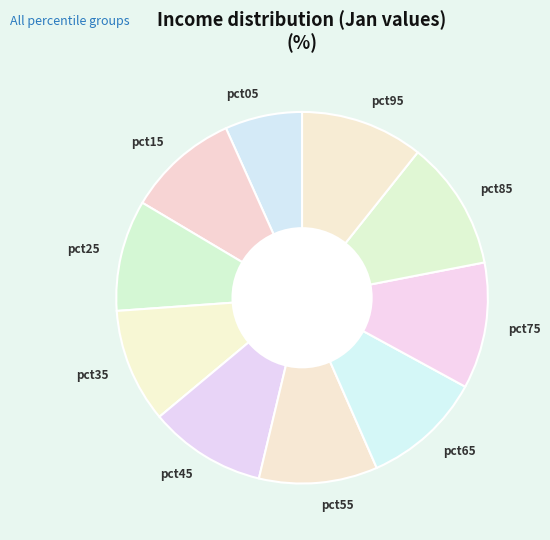

Which slice is the smallest?

pct05